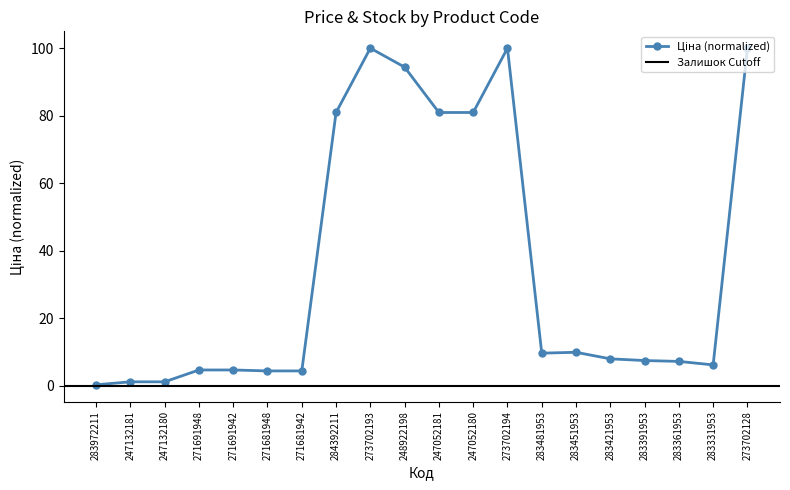

What is the difference between the values at 271681948 and 283421953?

3.6